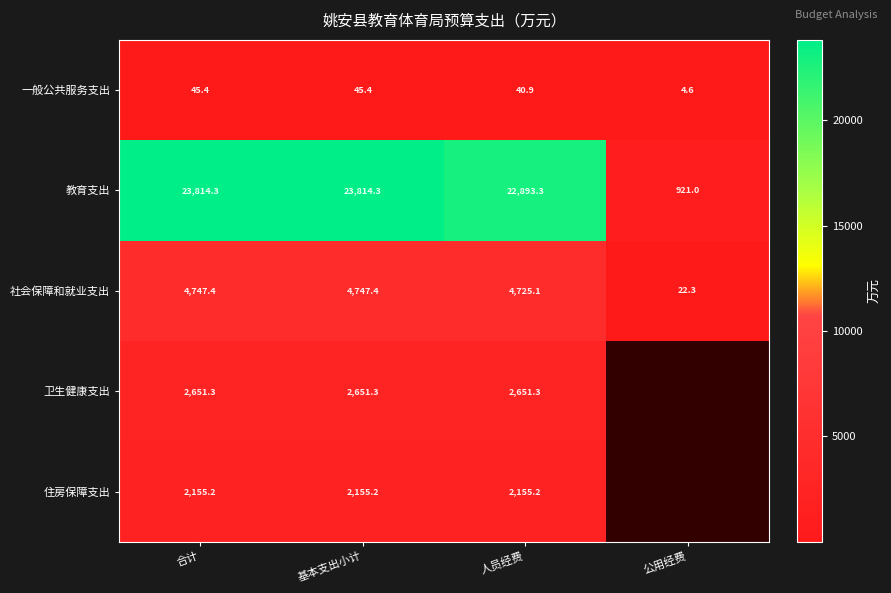

At which label does 社会保障和就业支出 first exceed 4747?

合计